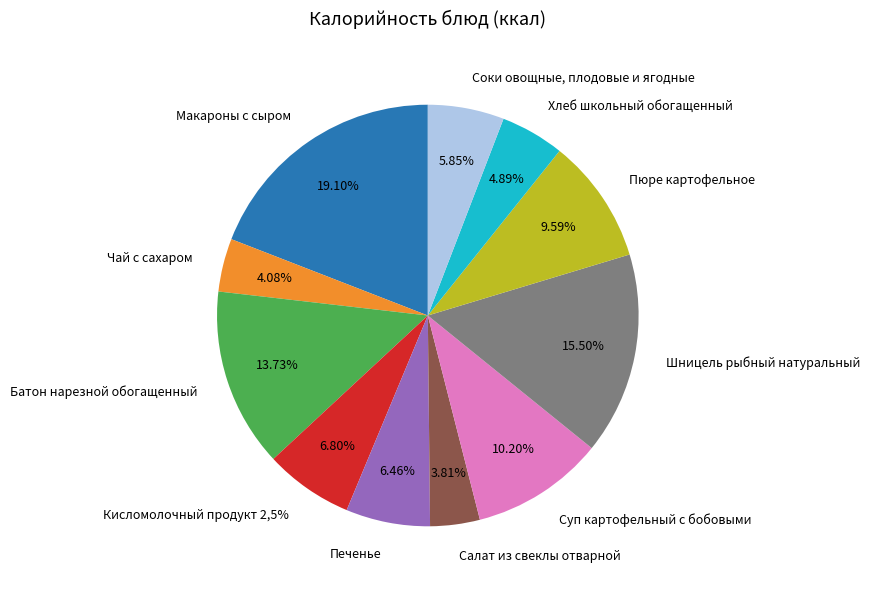

Does Суп картофельный с бобовыми account for over 50% of the chart?

No